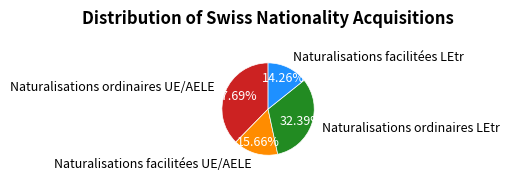

Does any single category account for the majority?

No